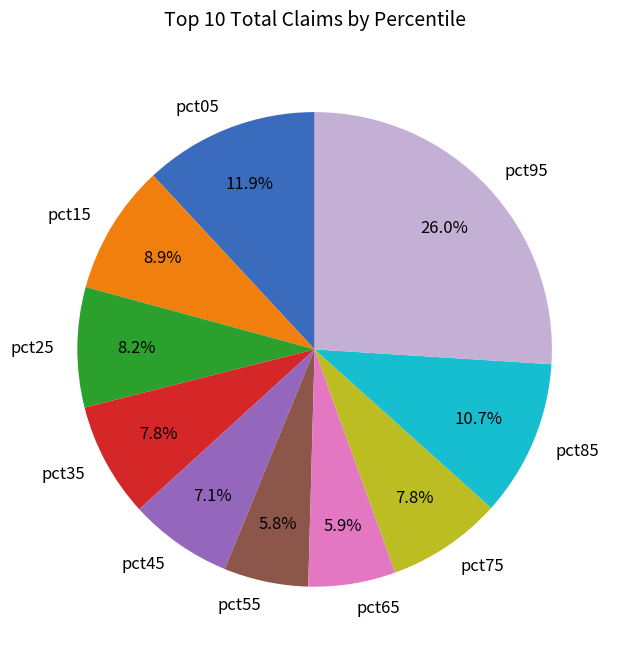

How many slices are in this pie chart?

10